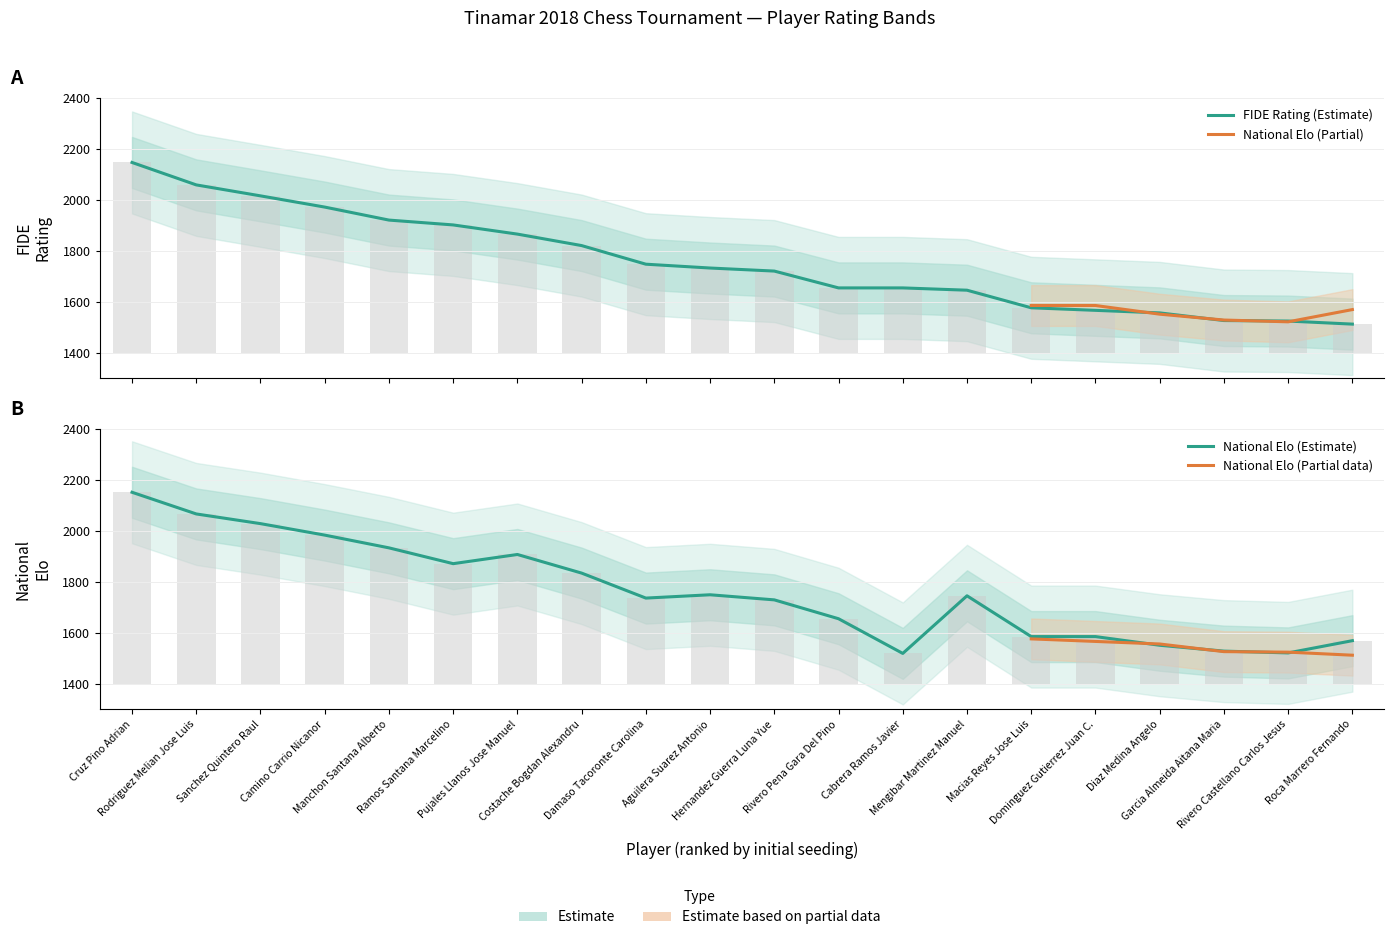

At which category does the chart reach its peak across all series?

Cruz Pino Adrian